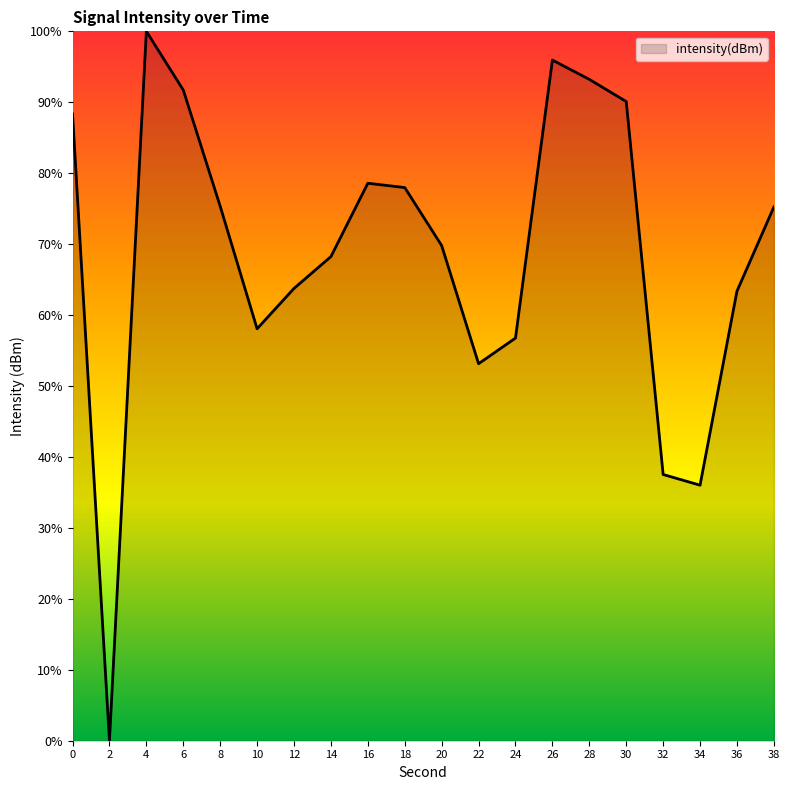

Where is the data nearest to the value 50?

22